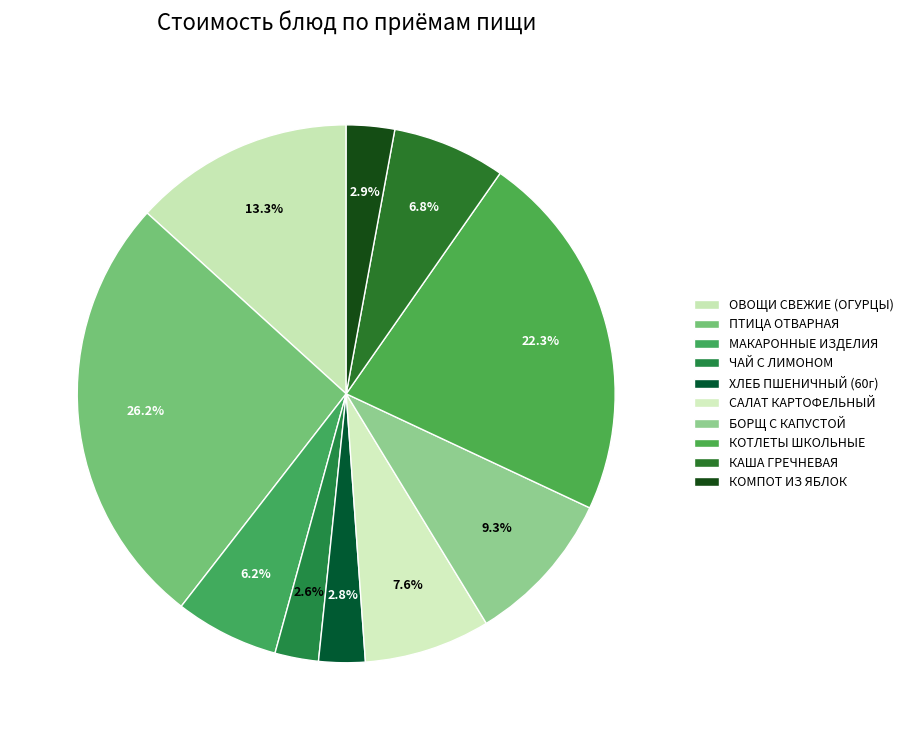

How many slices are in this pie chart?

10